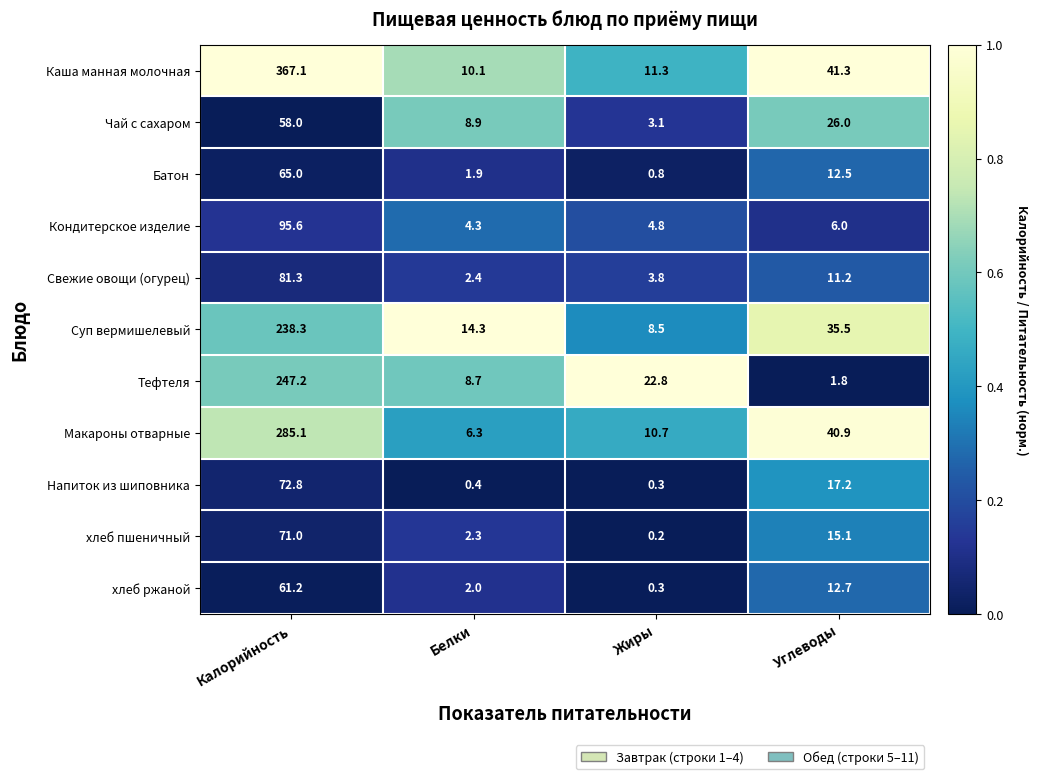

Where is хлеб ржаной nearest to the value 30?

Углеводы